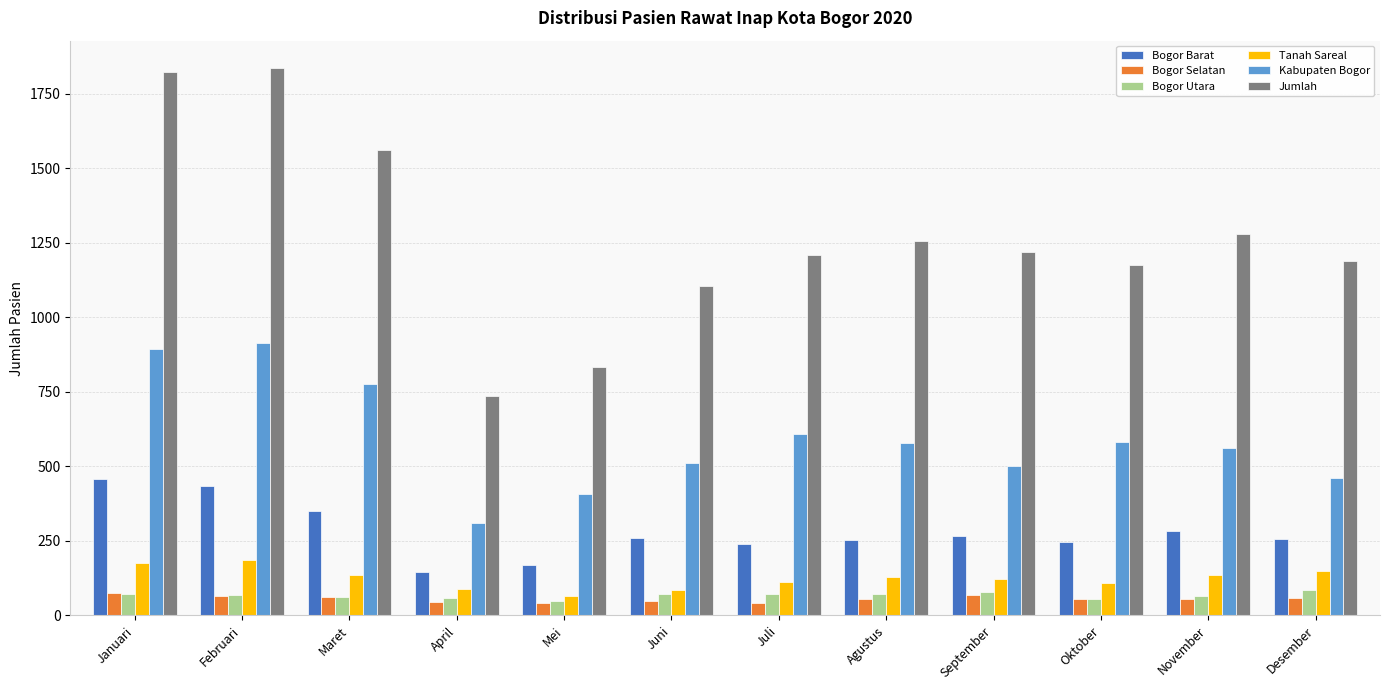

At Juli, list the series in order from smallest to largest.

Bogor Selatan, Bogor Utara, Tanah Sareal, Bogor Barat, Kabupaten Bogor, Jumlah